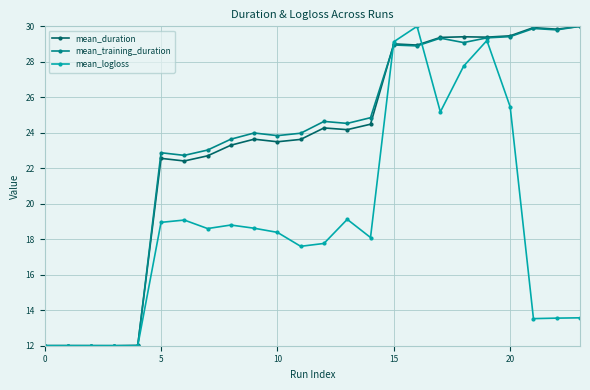

What is the smallest value displayed?

12.0